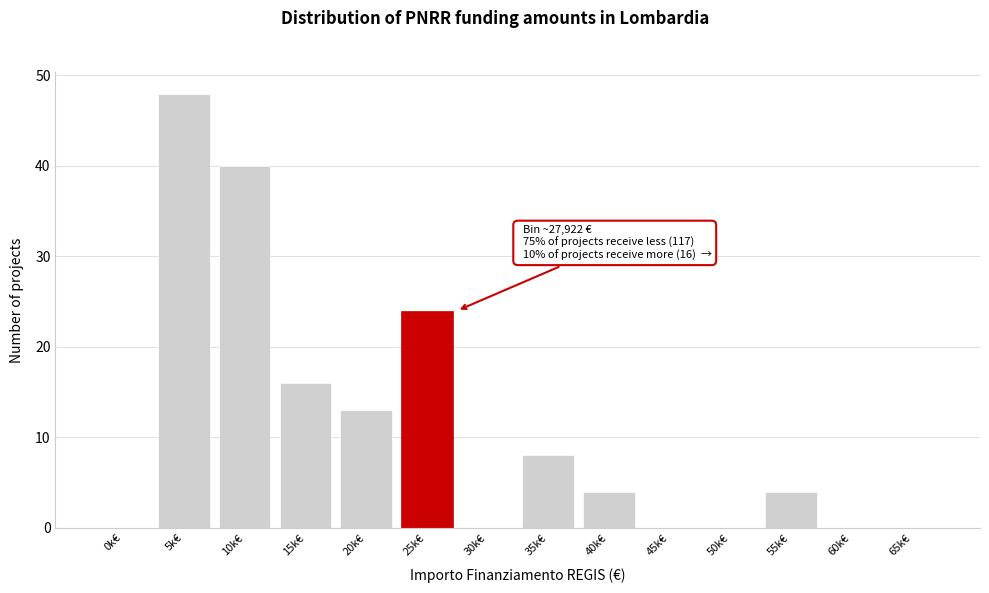

Reading left to right, list all the values displayed in this chart.

0k€=0	5k€=48	10k€=40	15k€=16	20k€=13	25k€=24	30k€=0	35k€=8	40k€=4	45k€=0	50k€=0	55k€=4	60k€=0	65k€=0